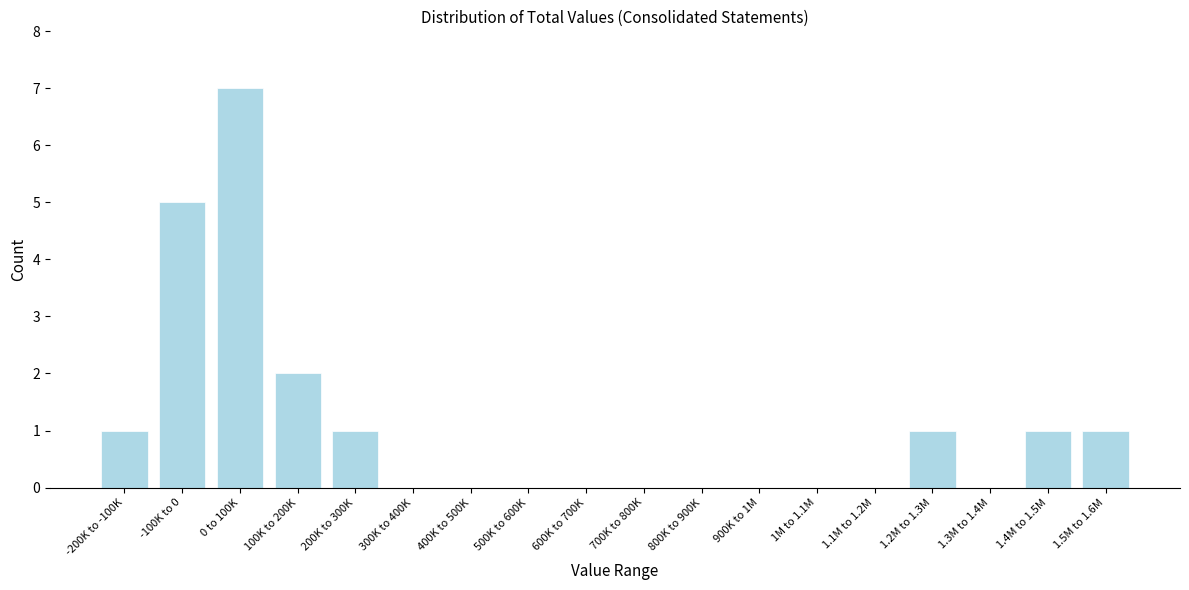

Reading left to right, transcribe all the data shown in this chart.

-200K to -100K=1	-100K to 0=5	0 to 100K=7	100K to 200K=2	200K to 300K=1	300K to 400K=0	400K to 500K=0	500K to 600K=0	600K to 700K=0	700K to 800K=0	800K to 900K=0	900K to 1M=0	1M to 1.1M=0	1.1M to 1.2M=0	1.2M to 1.3M=1	1.3M to 1.4M=0	1.4M to 1.5M=1	1.5M to 1.6M=1